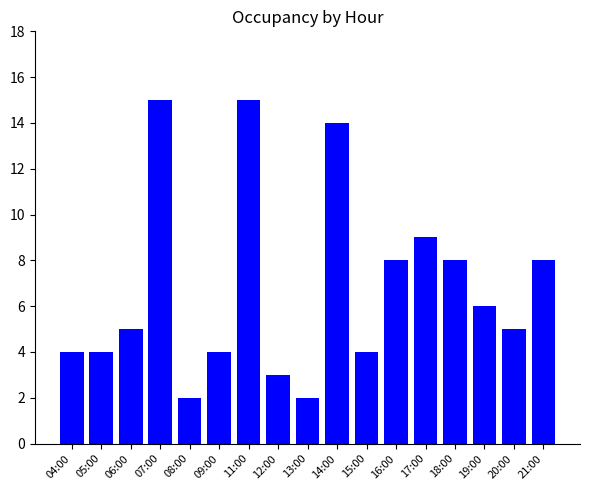

Is it true that the value at 12:00 is 3?

True